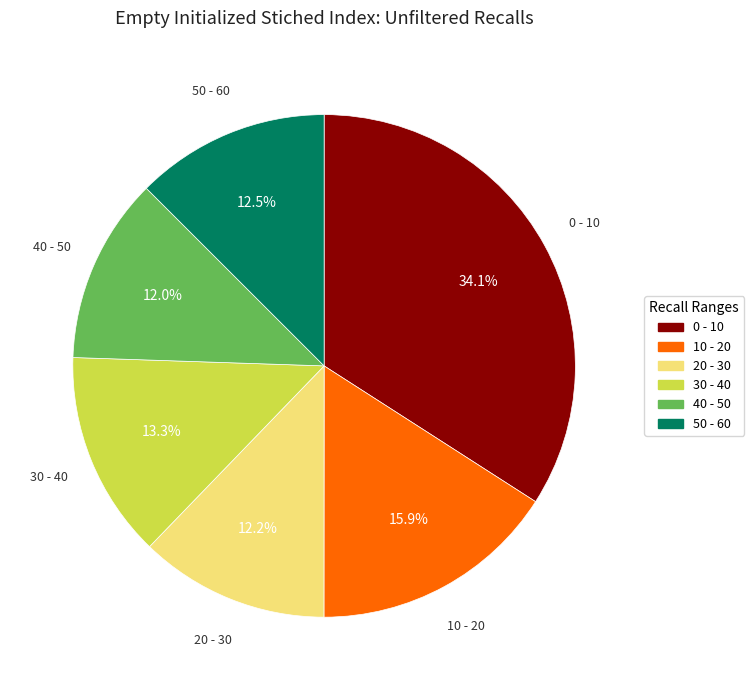

Count the number of slices in the pie.

6